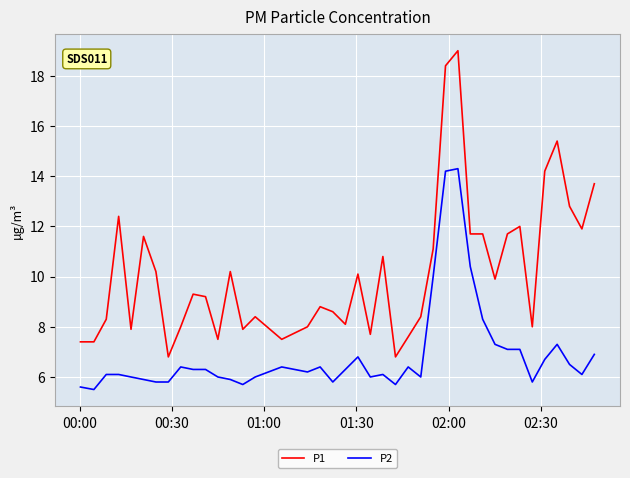

At how many categories does at least one series exceed 13?

5